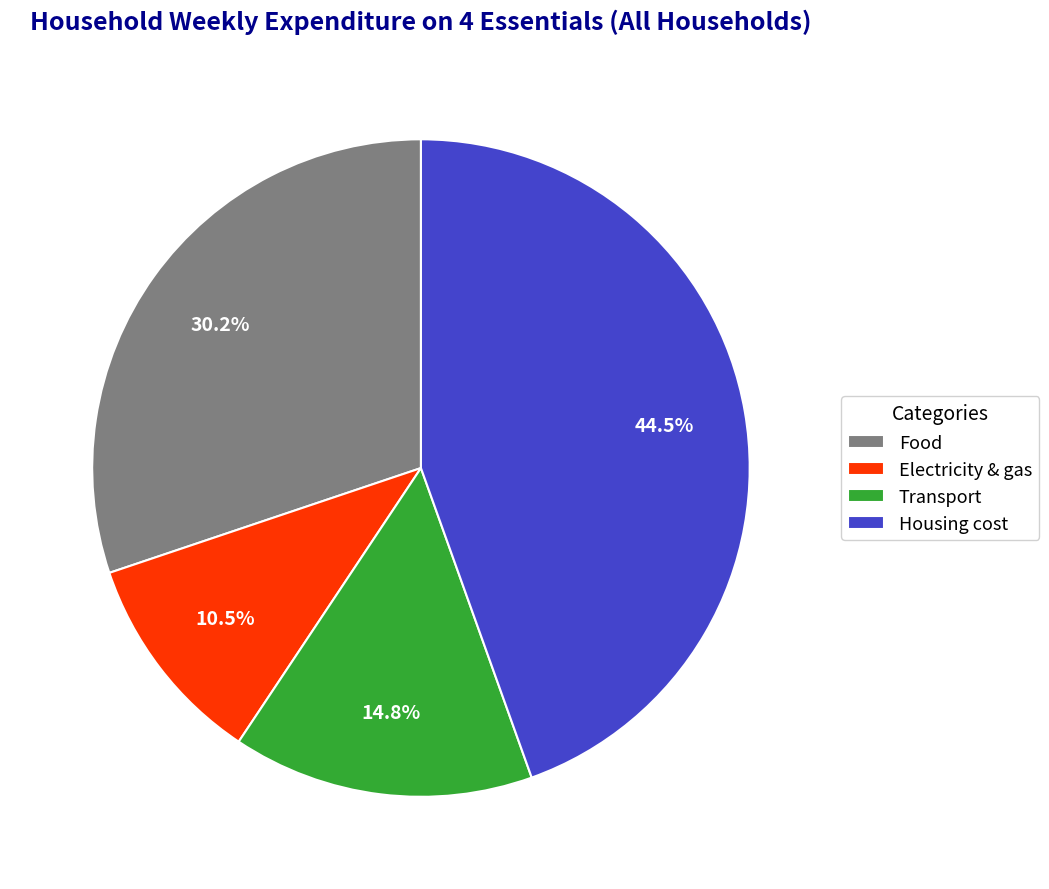

Is there a majority slice in this chart?

No